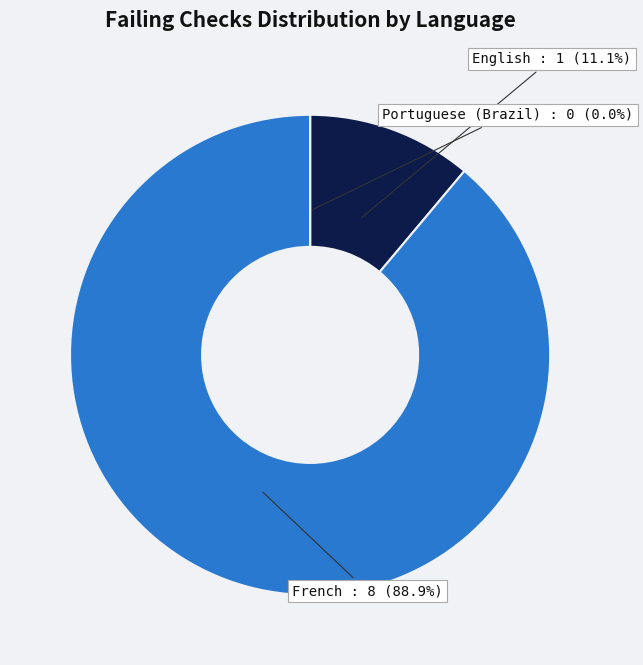

Count the number of slices in the pie.

3